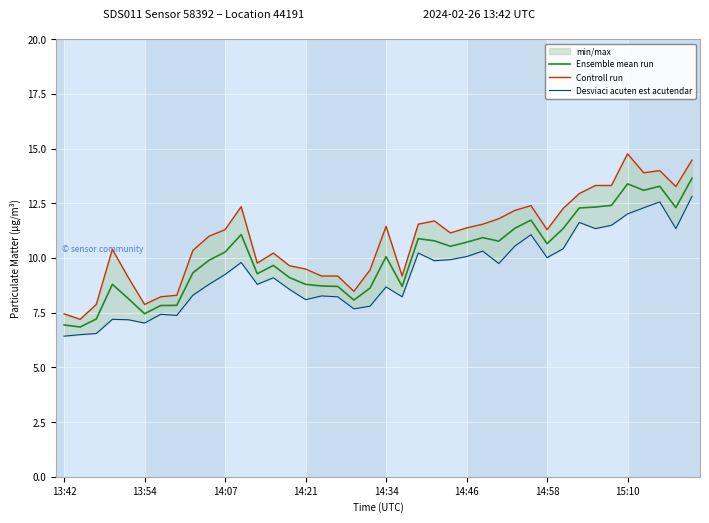

True or false: Controll run and Ensemble mean run cross at least once.

False